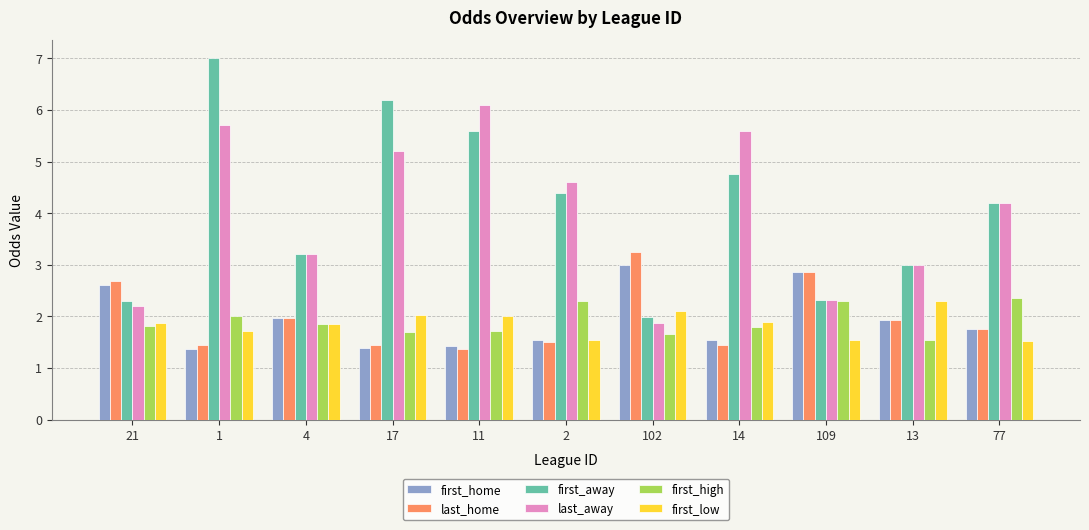

What is the total value across all series at 13?

13.7